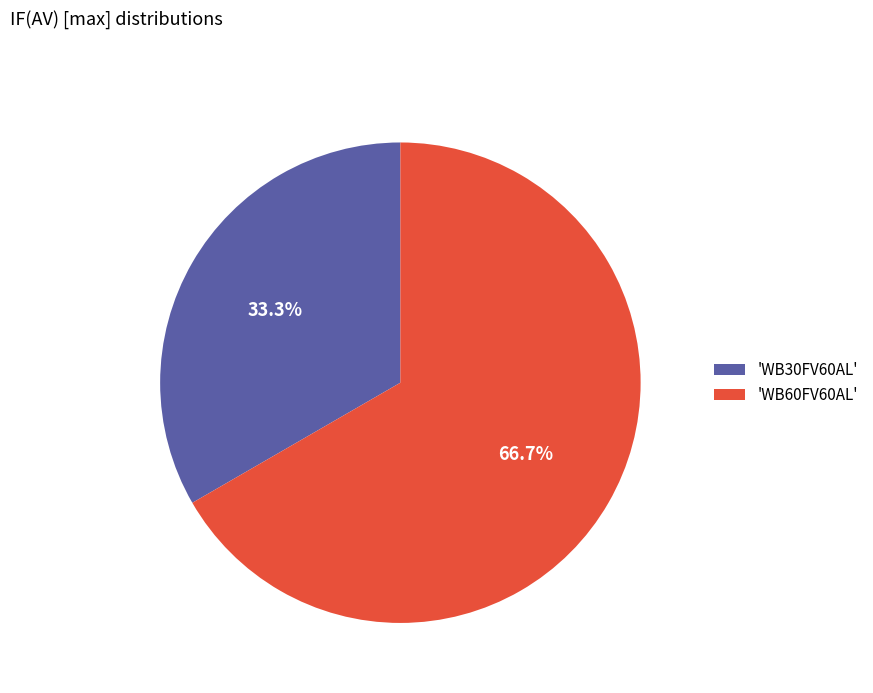

Rank the categories by value from highest to lowest.

'WB60FV60AL', 'WB30FV60AL'